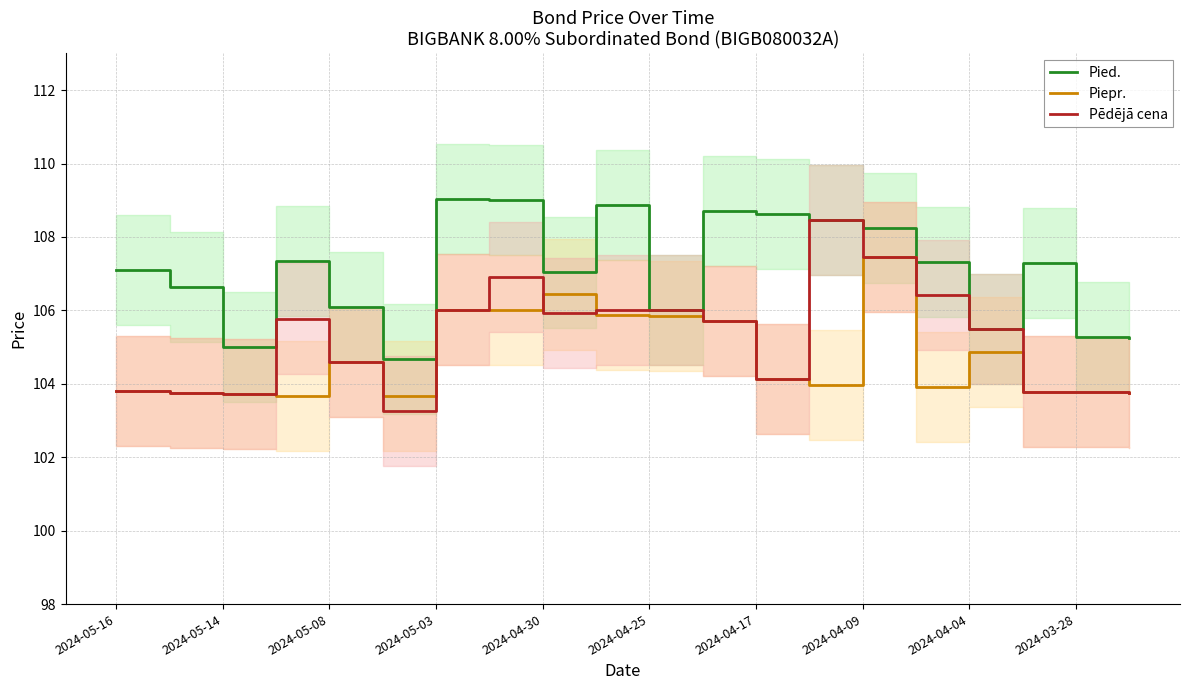

The Pied. series shows 108.2 at 2024-04-09. True or false?

True